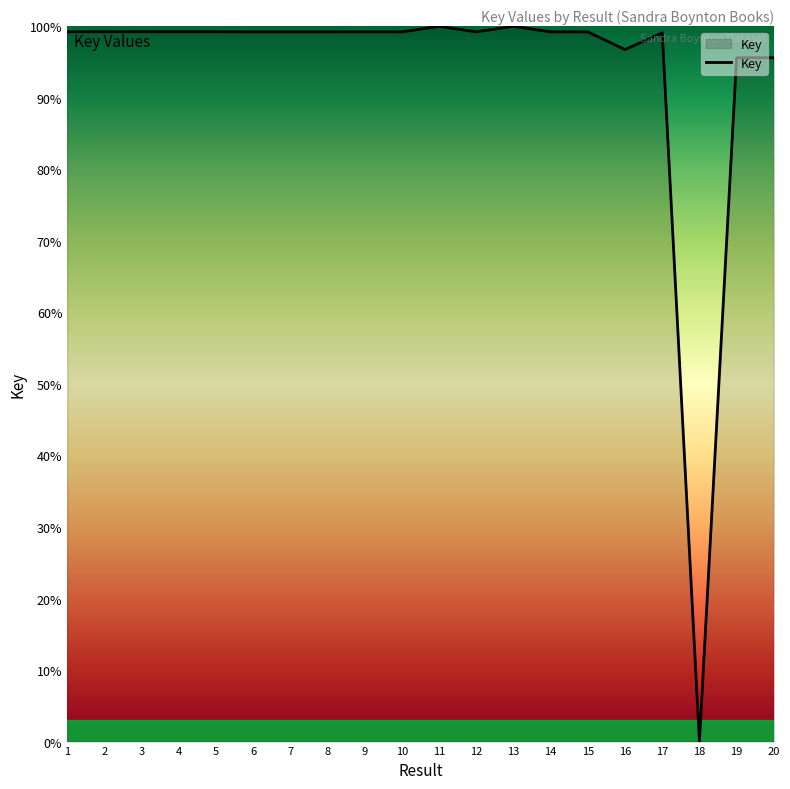

What is the difference between the values at 16 and 12?

2.5